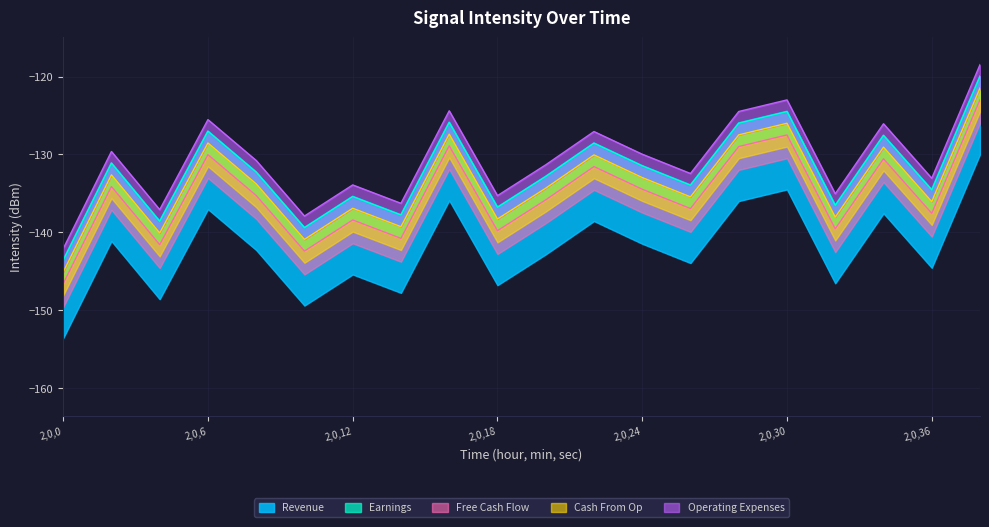

What are all the series names shown in the legend?

Revenue, Earnings, Free Cash Flow, Cash From Op, Operating Expenses